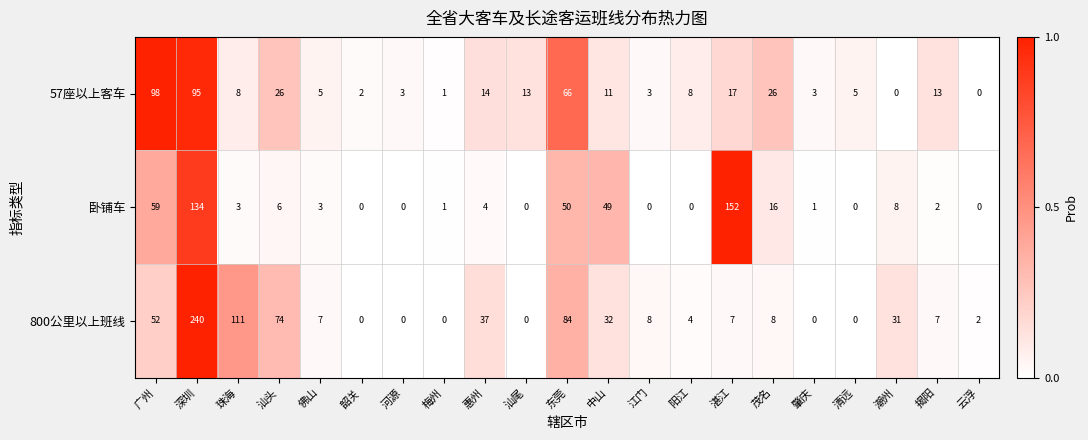

Which series has the largest total across all categories?

800公里以上班线